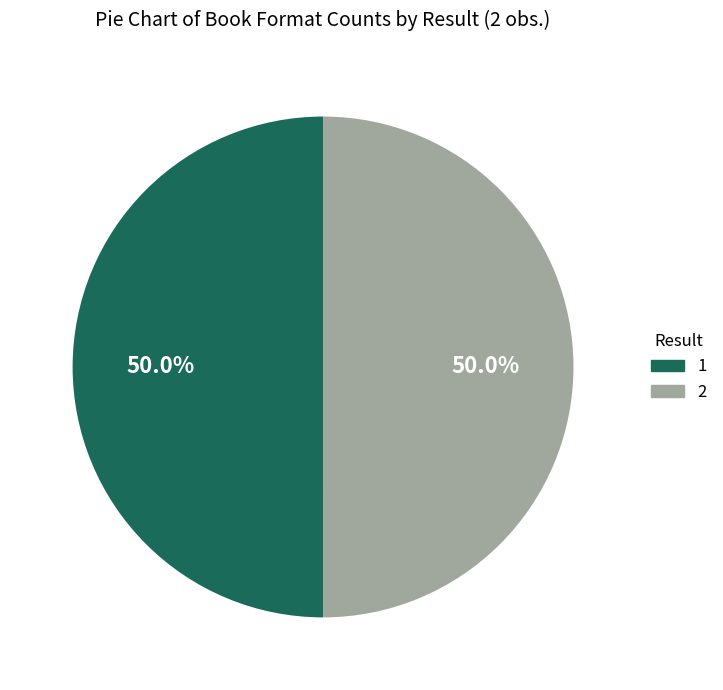

How much of the chart is everything except 2?

50.0%